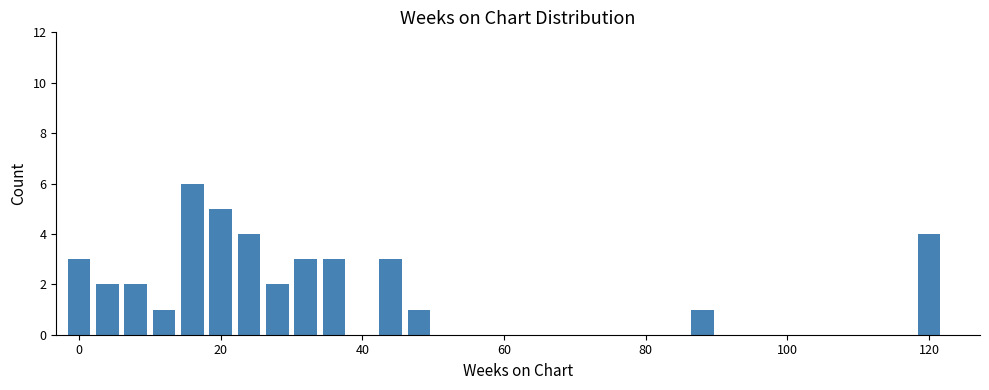

What is the maximum value shown in the chart?

6